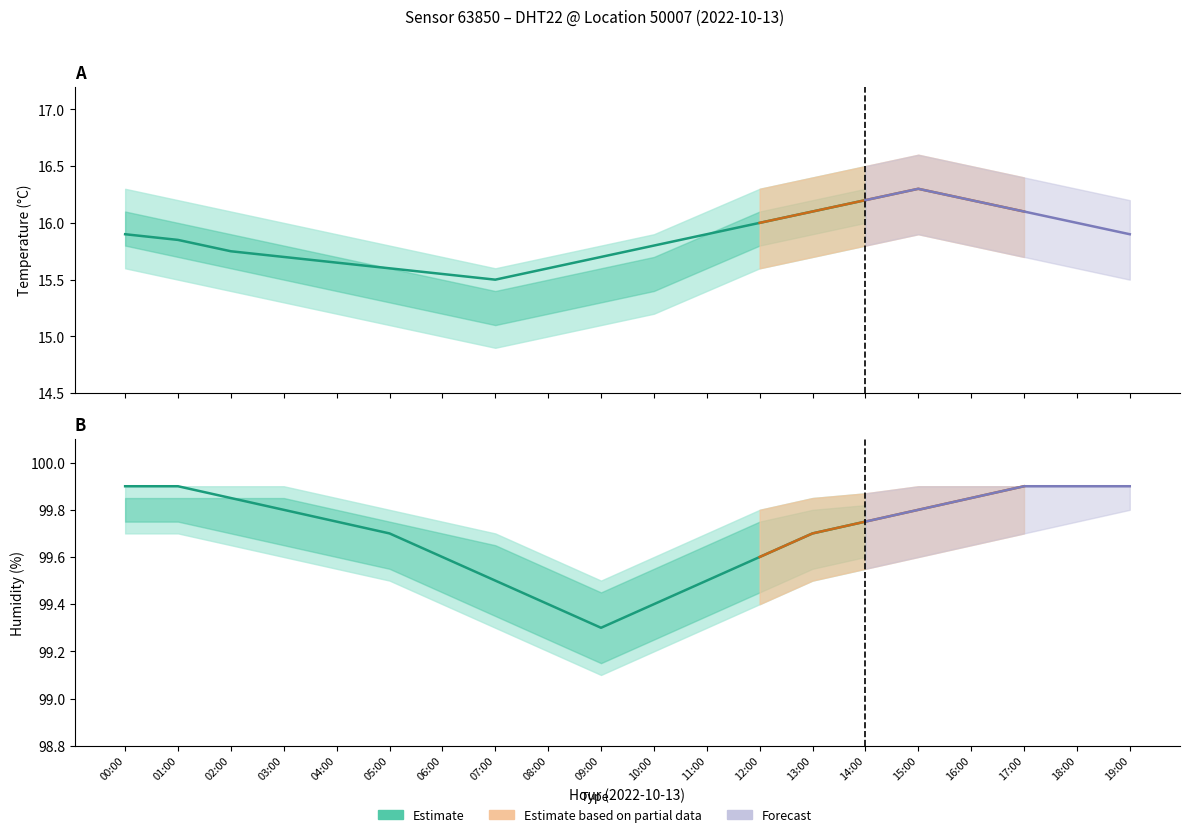

What is the maximum value for humidity?

99.9